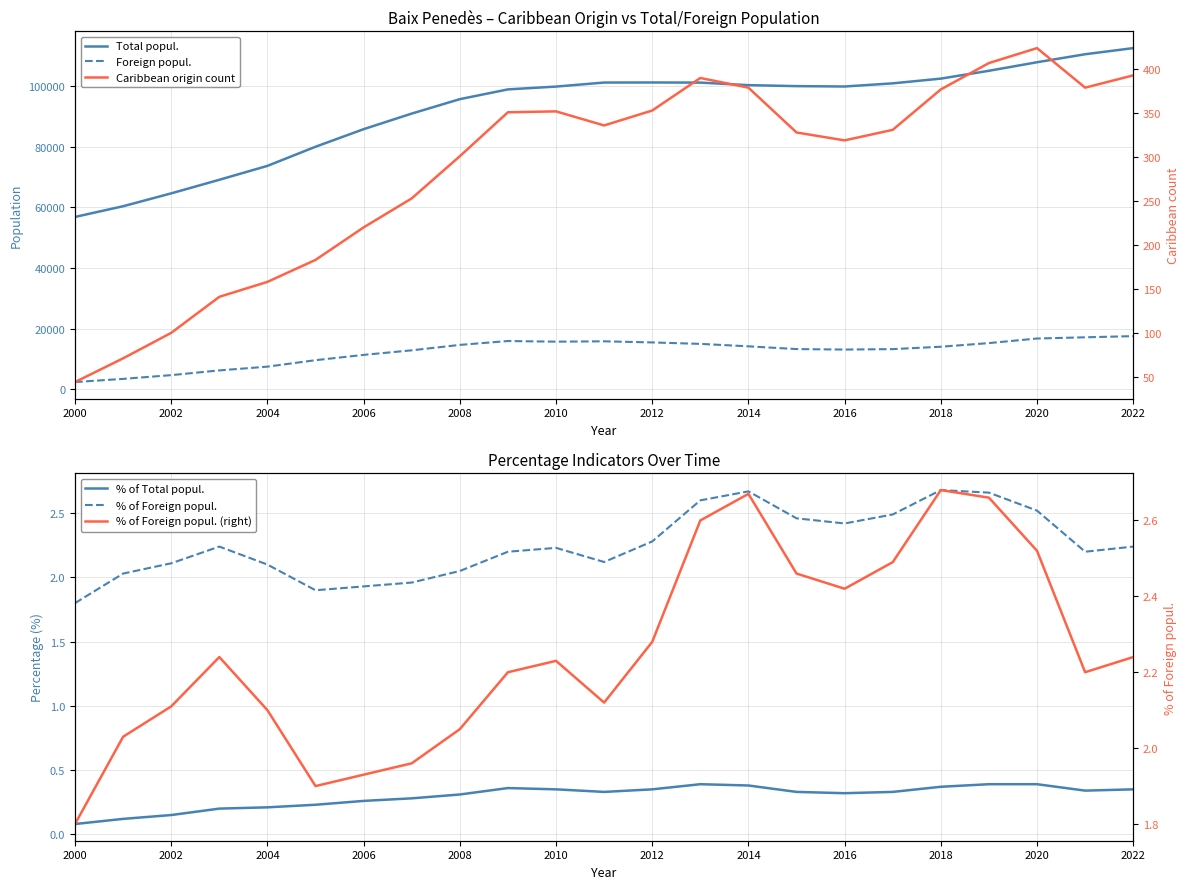

In Caribbean origin count, how many points are higher than both neighbors (excluding endpoints)?

3